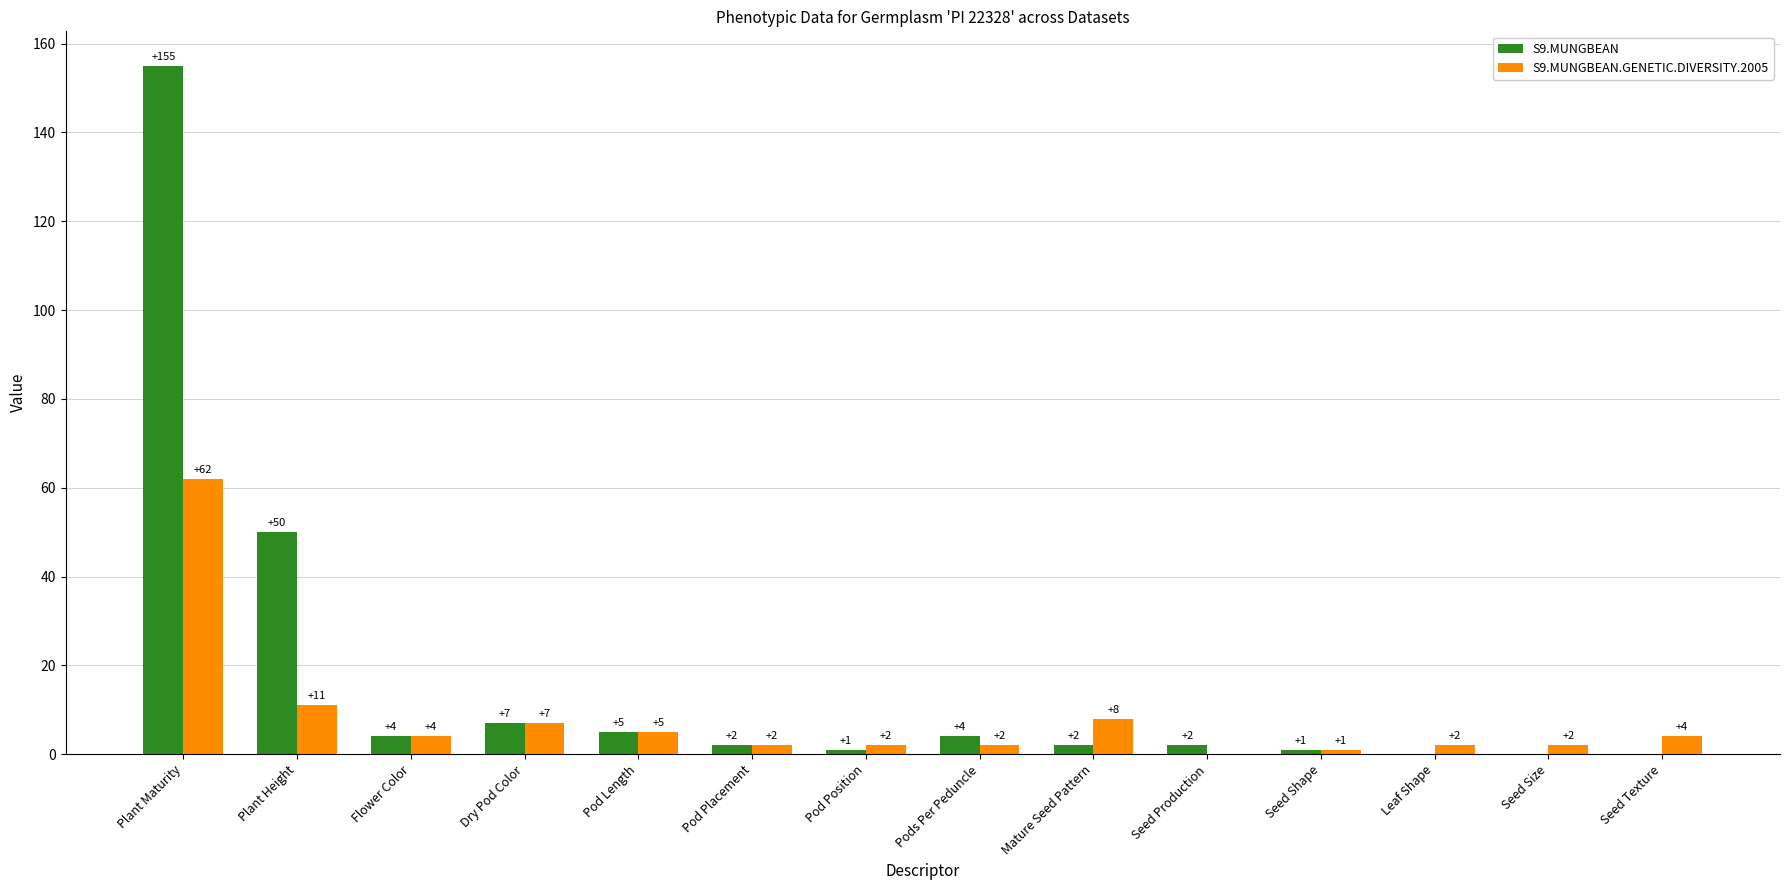

Is the value of S9.MUNGBEAN at Plant Height greater than the value of S9.MUNGBEAN.GENETIC.DIVERSITY.2005 at Flower Color?

Yes